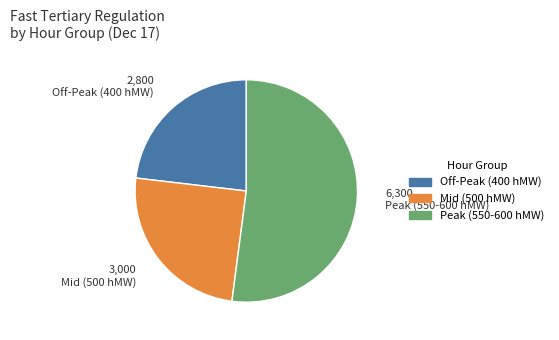

Is there any slice that represents more than half of the pie?

Yes